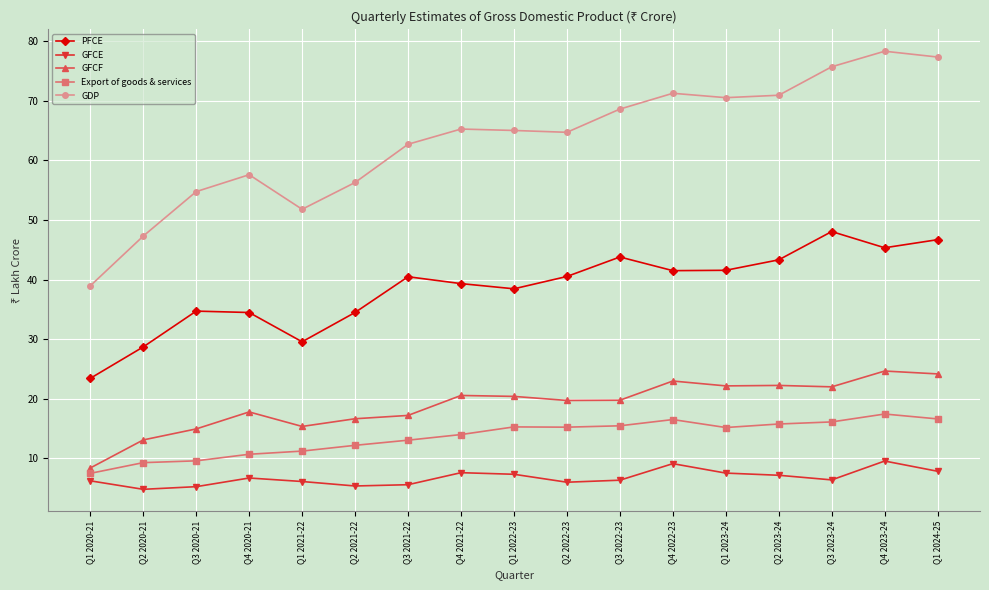

The PFCE series shows 43.8 at Q3 2022-23. True or false?

True